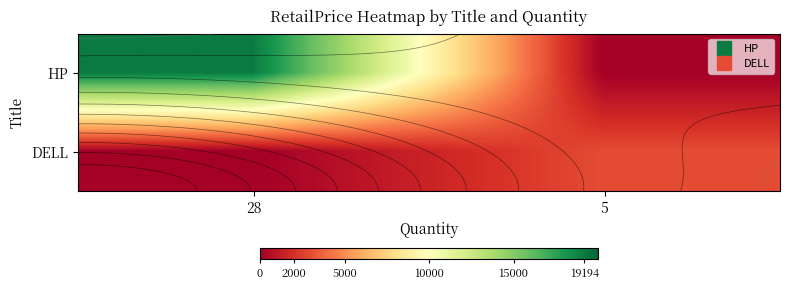

What is the maximum value shown in the chart?

19195.0